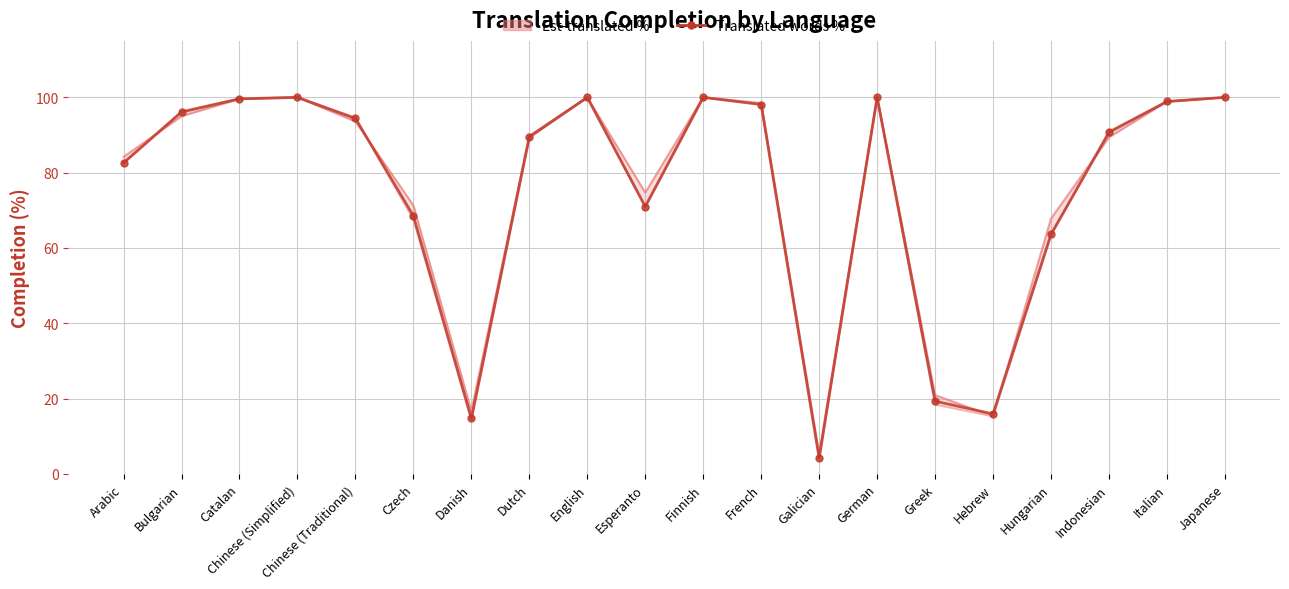

At which label does translated_chars_percent reach its peak?

Chinese (Simplified)